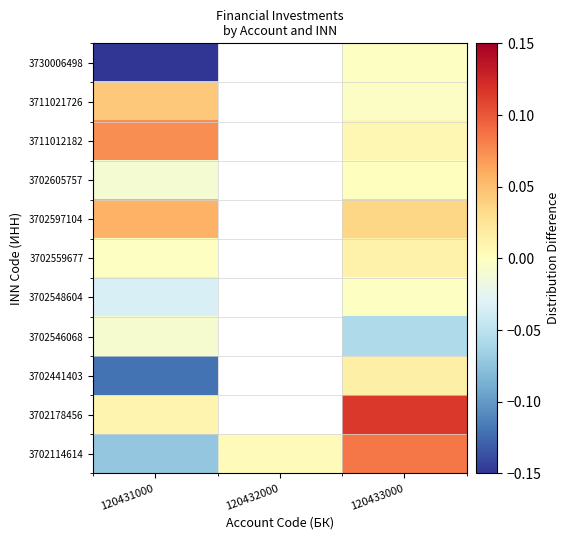

At which label is 3702546068 closest to 0?

120431000